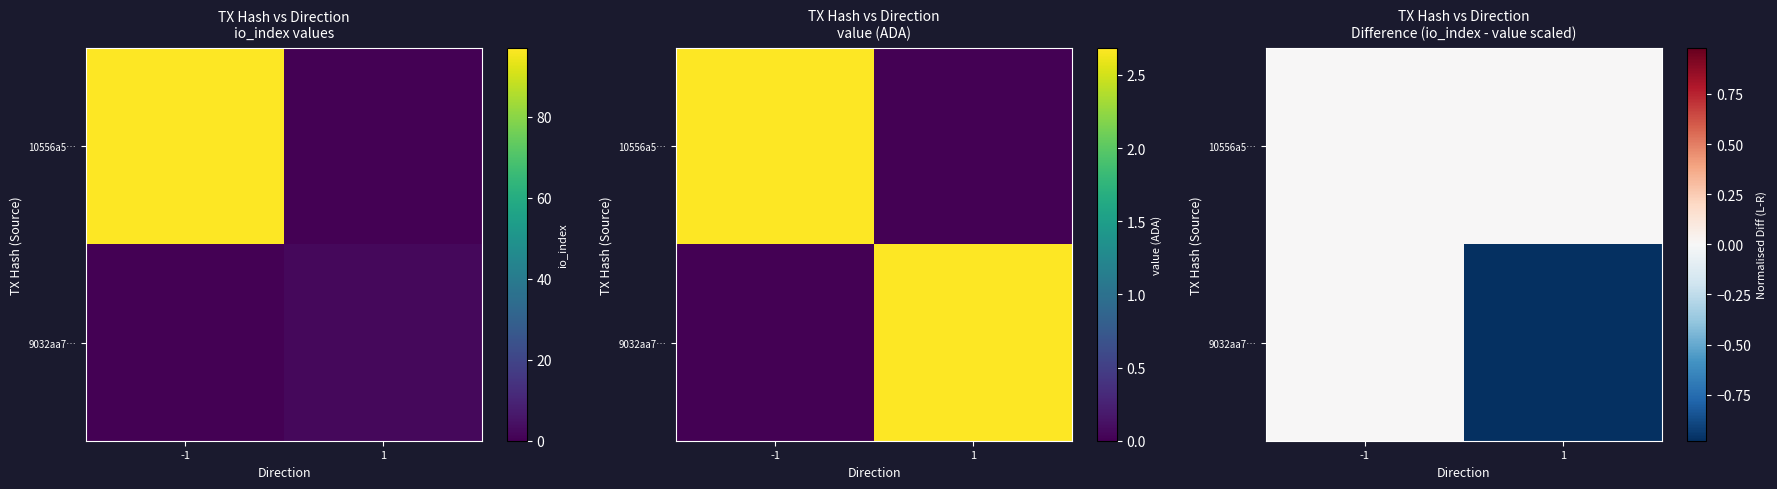

What is the spread (max minus min) of values at 1?

1.0